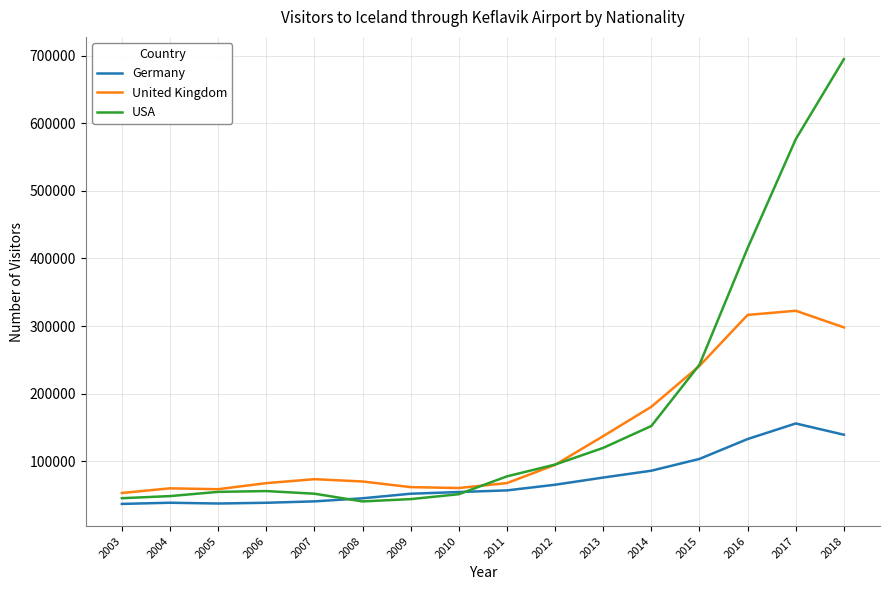

What is the difference between the highest and lowest values at 2011?

20746